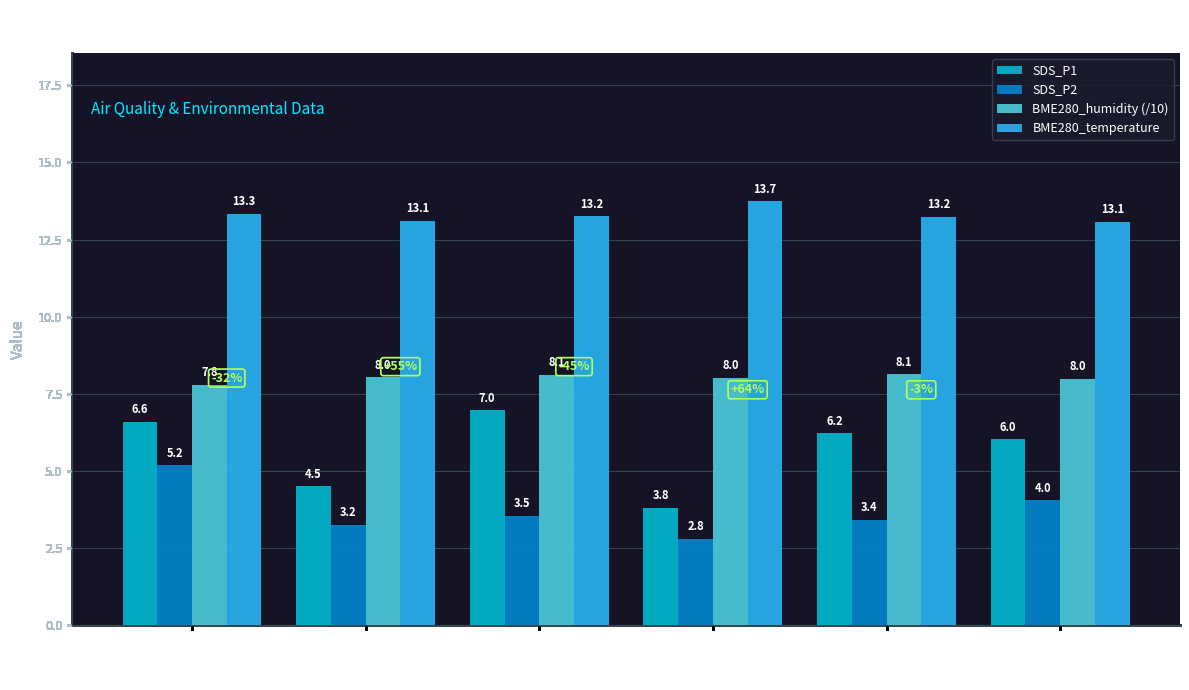

What is the value of the BME280_temperature bar at the 5th from the left?

13.2